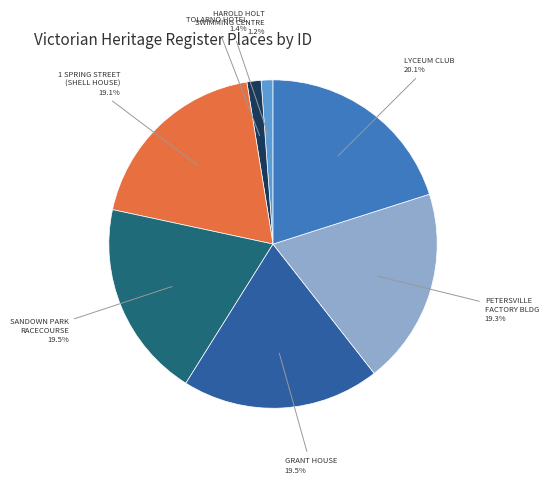

Does SANDOWN PARK RACECOURSE represent more than half of the total?

No